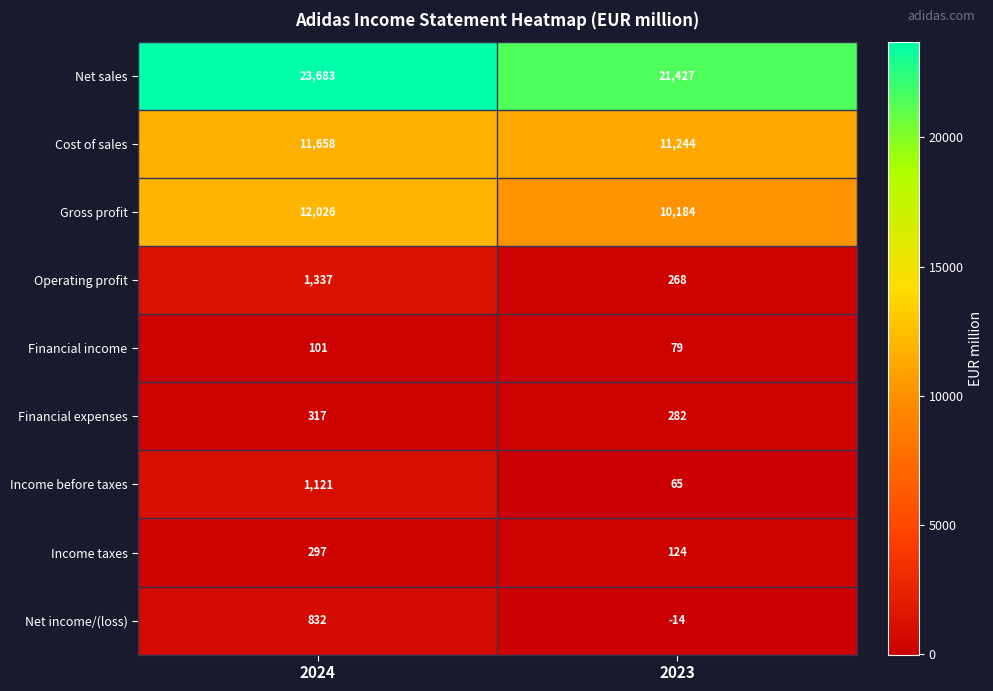

How many categories are shown in the chart?

2